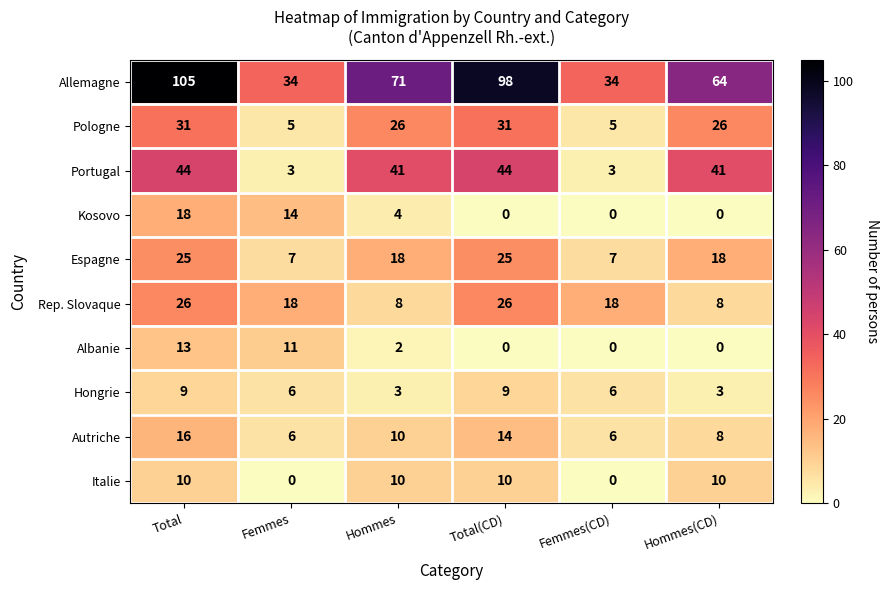

Which series has the largest total across all categories?

Allemagne